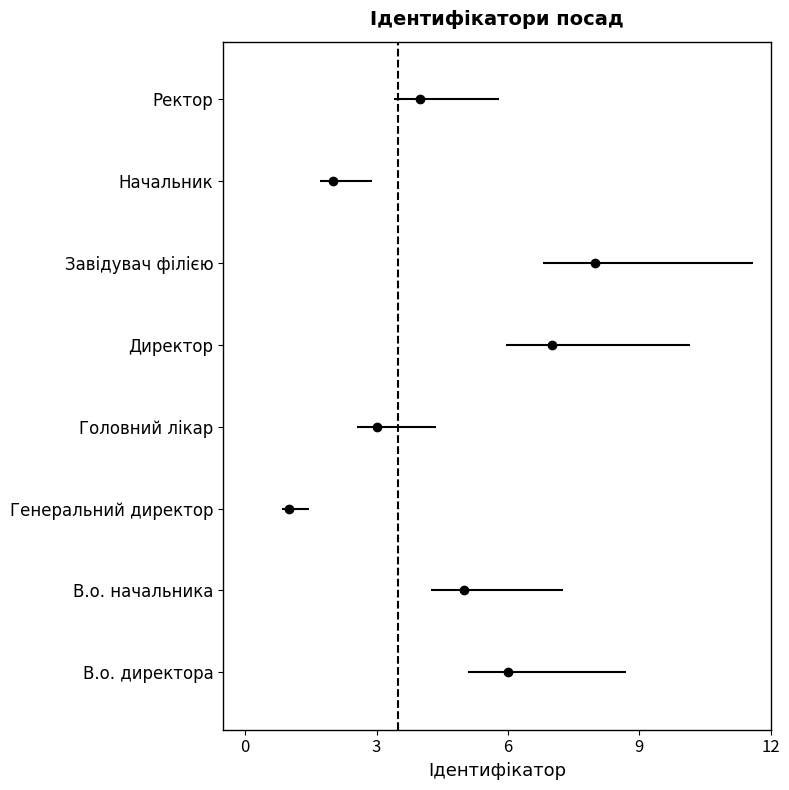

Is it true that the value at В.о. начальника is 5?

True